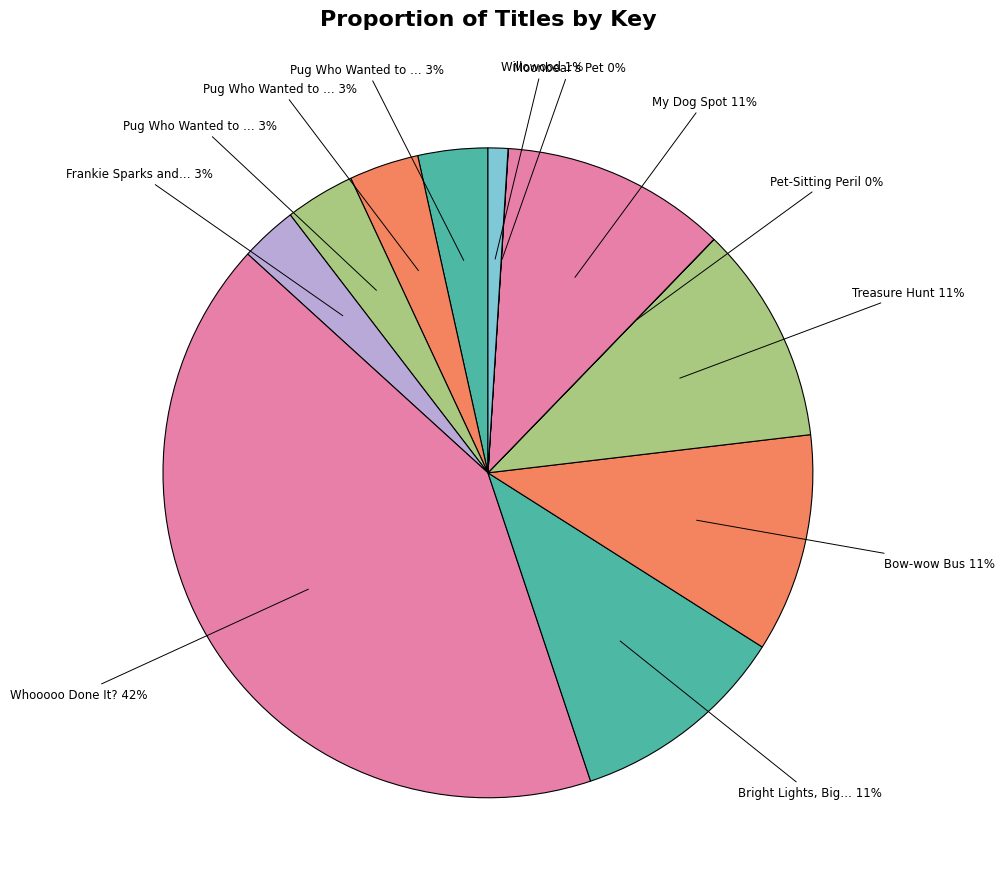

Count the number of slices in the pie.

12